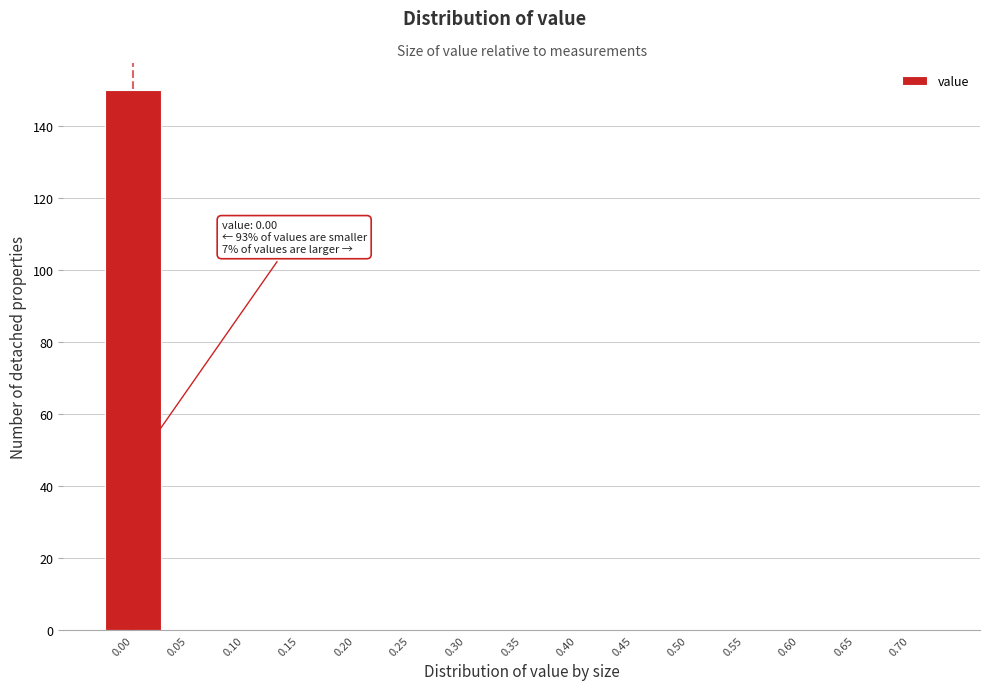

Reading left to right, extract all data points from this chart.

0.00=150	0.05=0	0.10=0	0.15=0	0.20=0	0.25=0	0.30=0	0.35=0	0.40=0	0.45=0	0.50=0	0.55=0	0.60=0	0.65=0	0.70=0